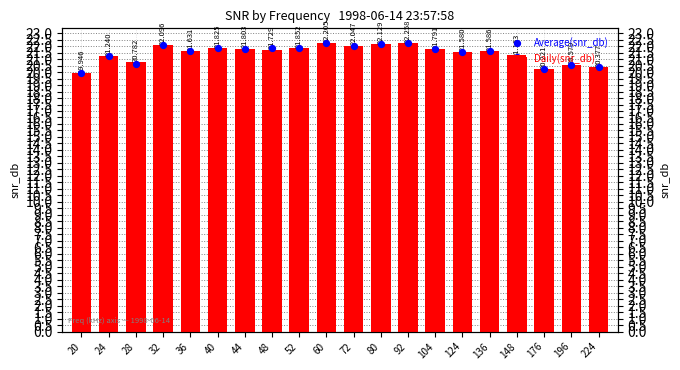

What are all the series names shown in the legend?

Daily(snr_db), Average(snr_db)